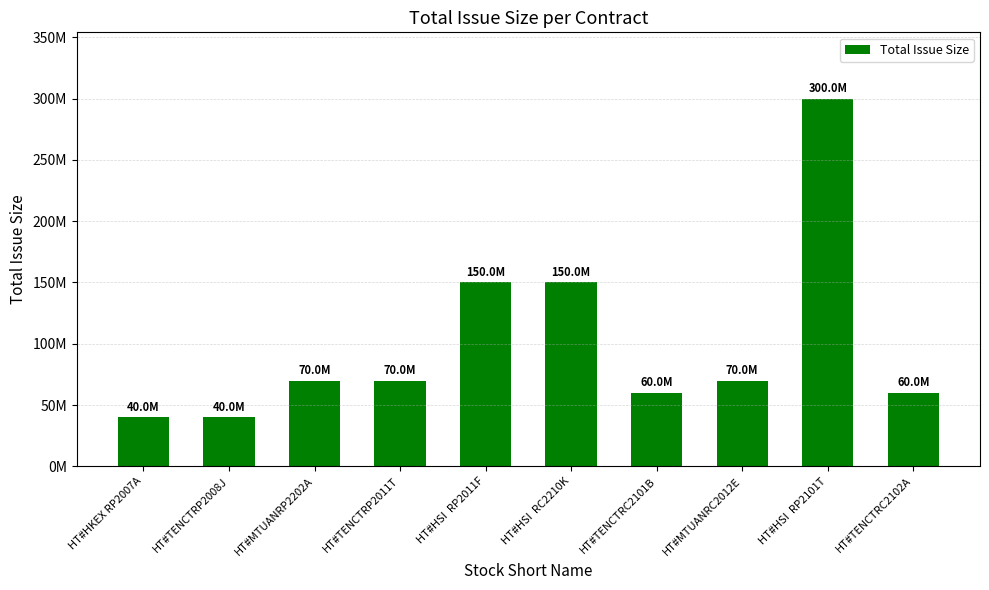

Which category has the highest value across all series?

HT#HSI  RP2101T